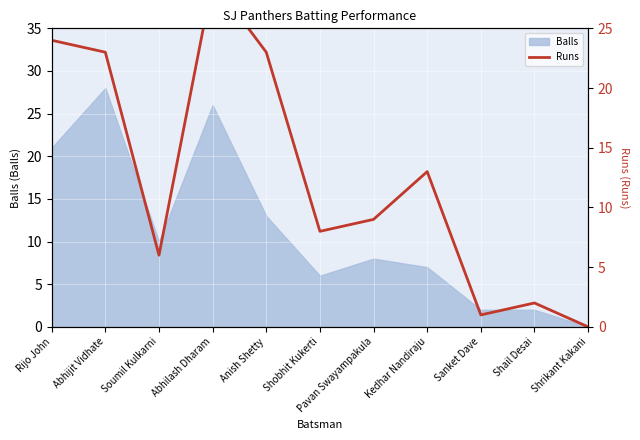

Which has a higher value, Shrikant Kakani or Kedhar Nandiraju?

Kedhar Nandiraju